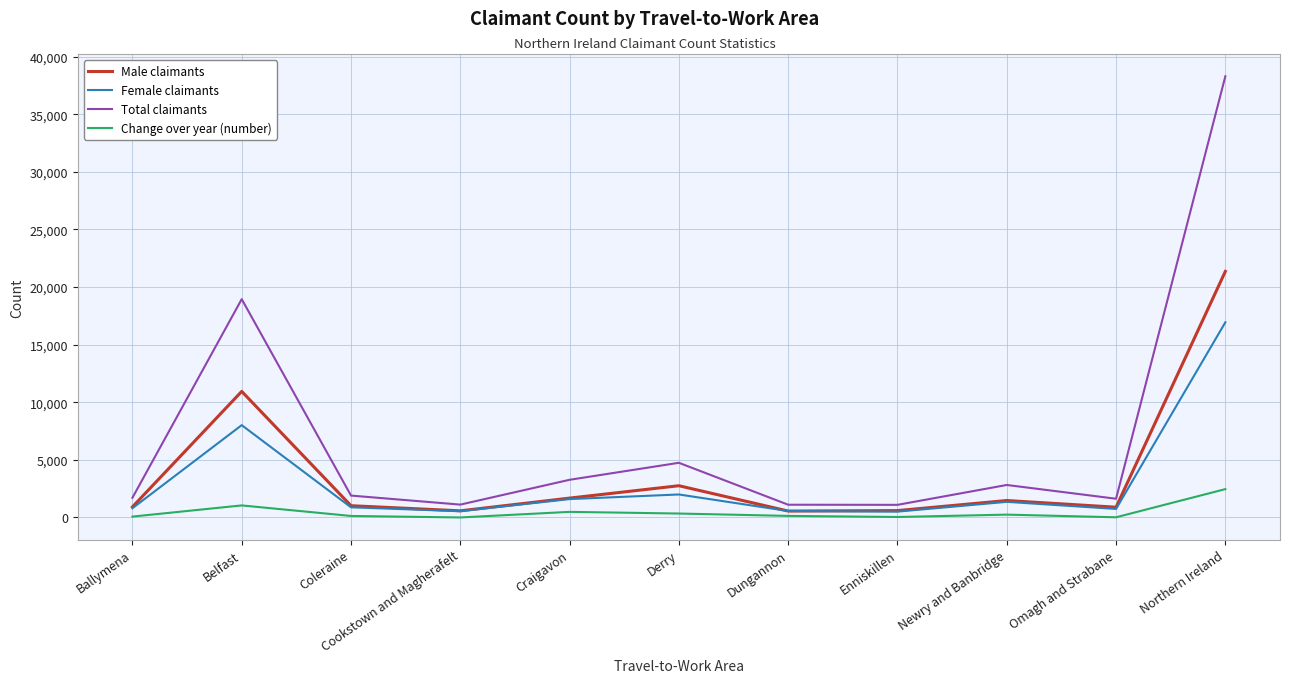

True or false: Total claimants and Change over year (number) cross at least once.

False